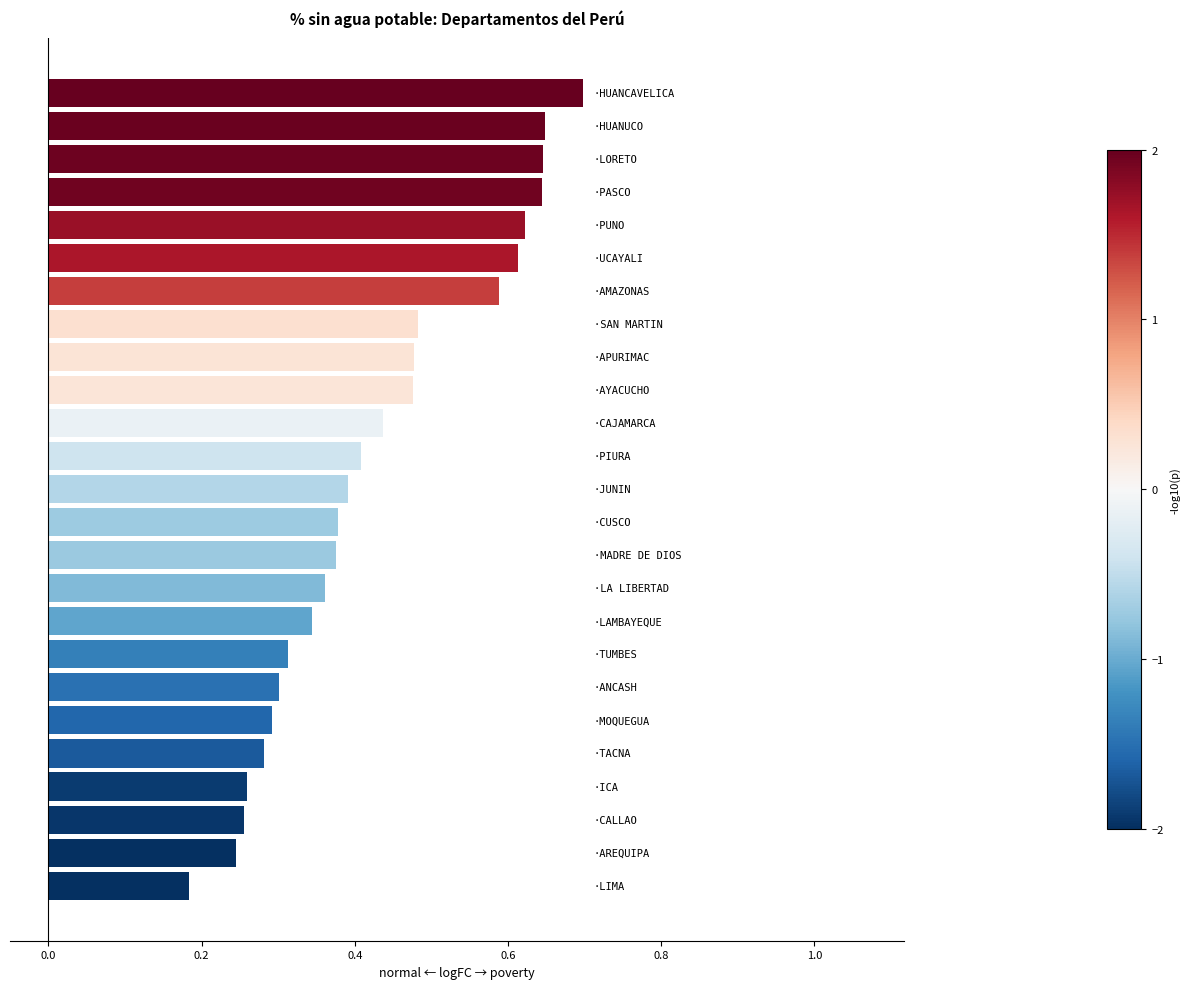

Are the bars grouped side by side (vs. stacked)?

No